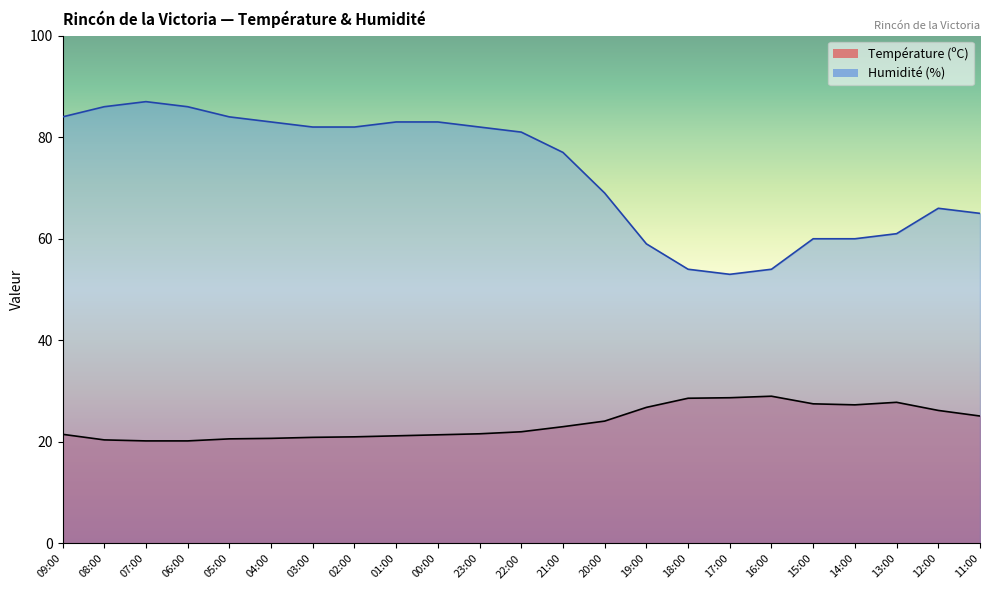

Reading right to left, what are all the values shown in this chart?

Température (ºC): 11:00=25.1	12:00=26.2	13:00=27.8	14:00=27.3	15:00=27.5	16:00=29.0	17:00=28.7	18:00=28.6	19:00=26.8	20:00=24.1	21:00=23.0	22:00=22.0	23:00=21.6	00:00=21.4	01:00=21.2	02:00=21.0	03:00=20.9	04:00=20.7	05:00=20.6	06:00=20.2	07:00=20.2	08:00=20.4	09:00=21.5
Humidité (%): 11:00=65.0	12:00=66.0	13:00=61.0	14:00=60.0	15:00=60.0	16:00=54.0	17:00=53.0	18:00=54.0	19:00=59.0	20:00=69.0	21:00=77.0	22:00=81.0	23:00=82.0	00:00=83.0	01:00=83.0	02:00=82.0	03:00=82.0	04:00=83.0	05:00=84.0	06:00=86.0	07:00=87.0	08:00=86.0	09:00=84.0